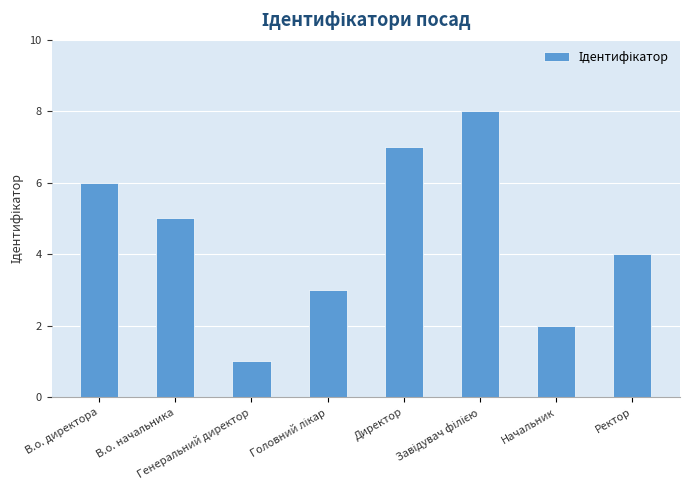

At which category does the chart reach its minimum across all series?

Генеральний директор